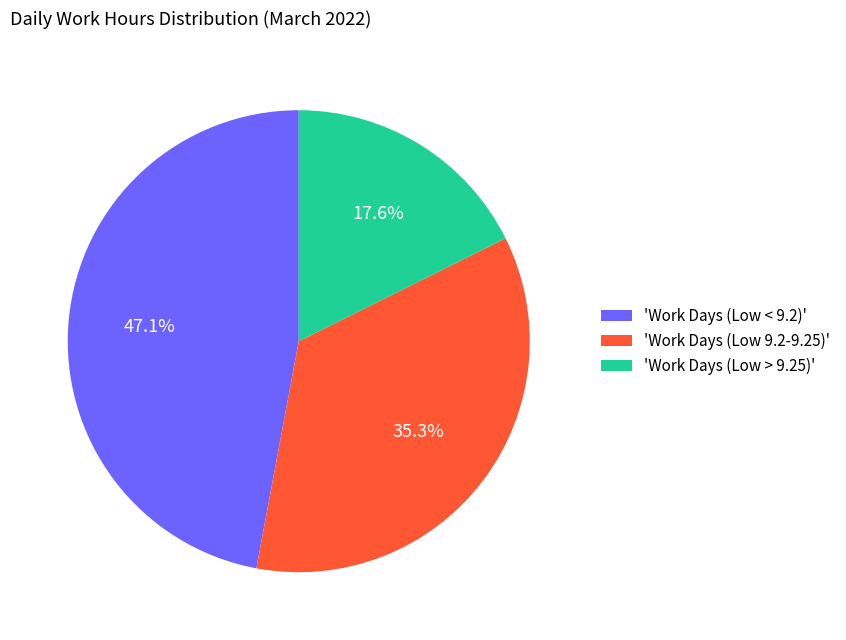

Approximately how many times larger is the value at 'Work Days (Low > 9.25)' compared to 'Work Days (Low < 9.2)'?

0.4